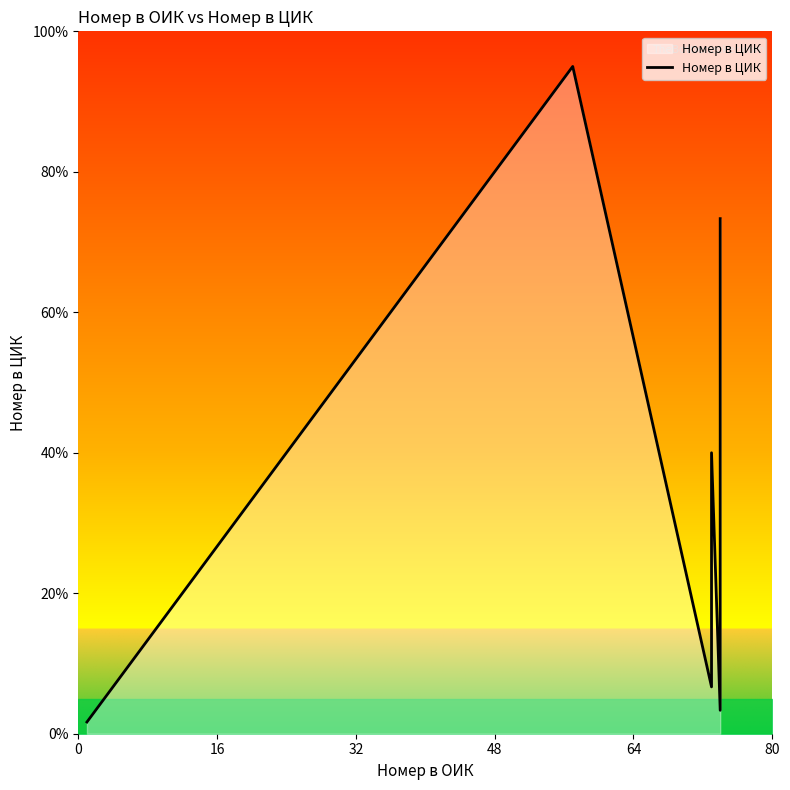

True or false: there are more than 0 points higher than both neighbors.

True